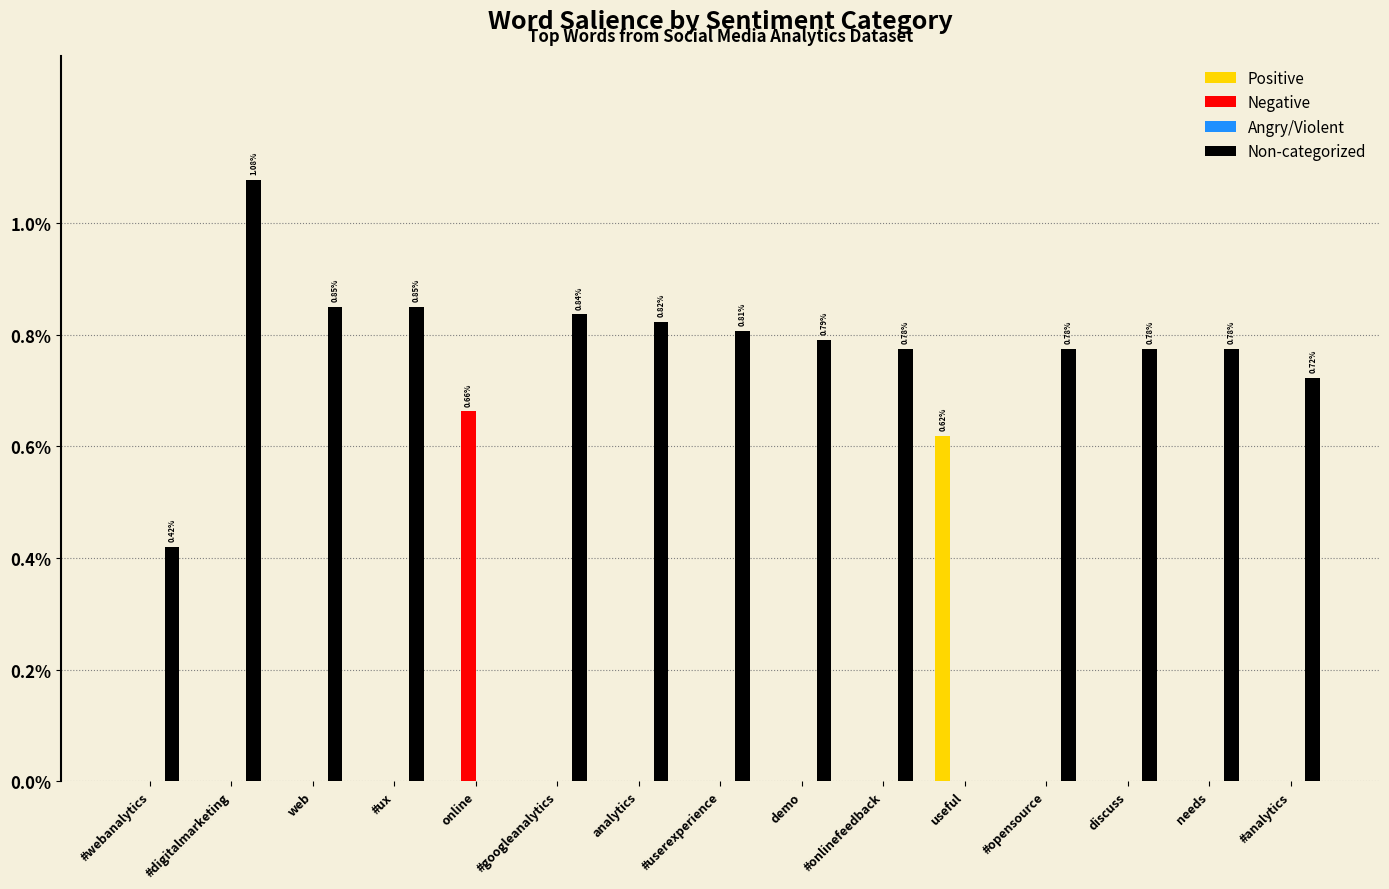

Which series has the widest spread of values?

Non-categorized